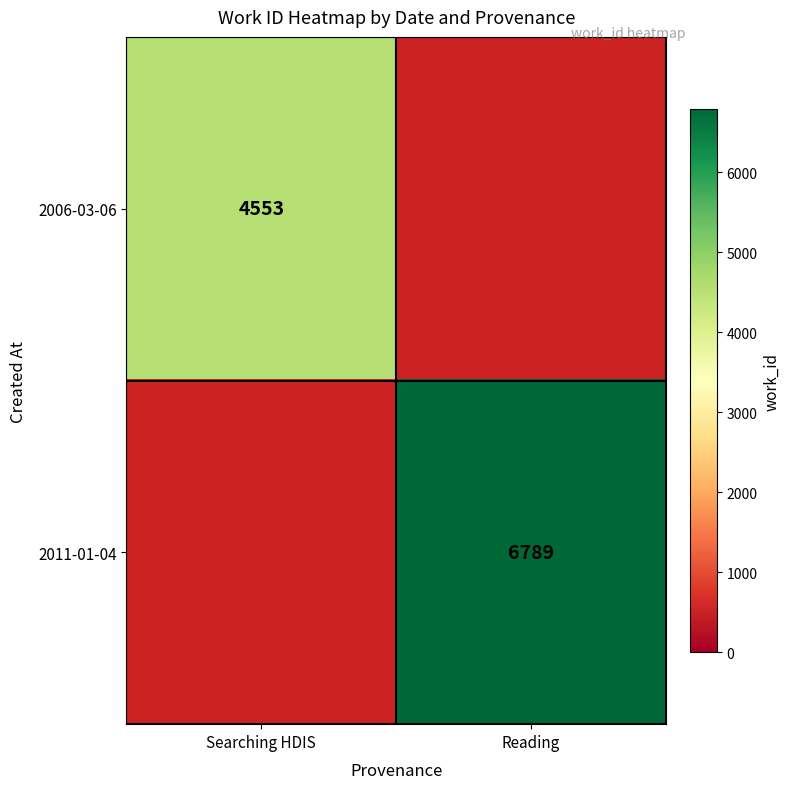

Which category has the lowest value across all series?

Searching HDIS